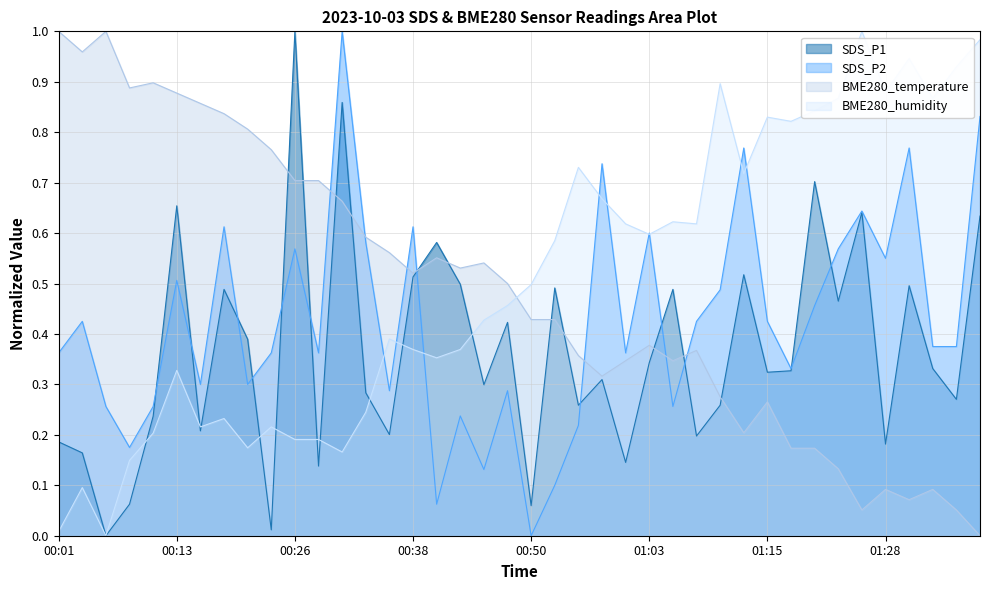

At which category does the chart reach its peak across all series?

00:26